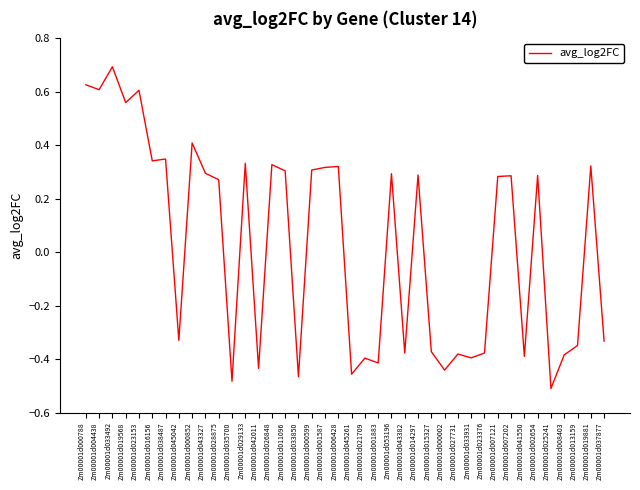

At which label does the data first exceed 0?

Zm00001d000788